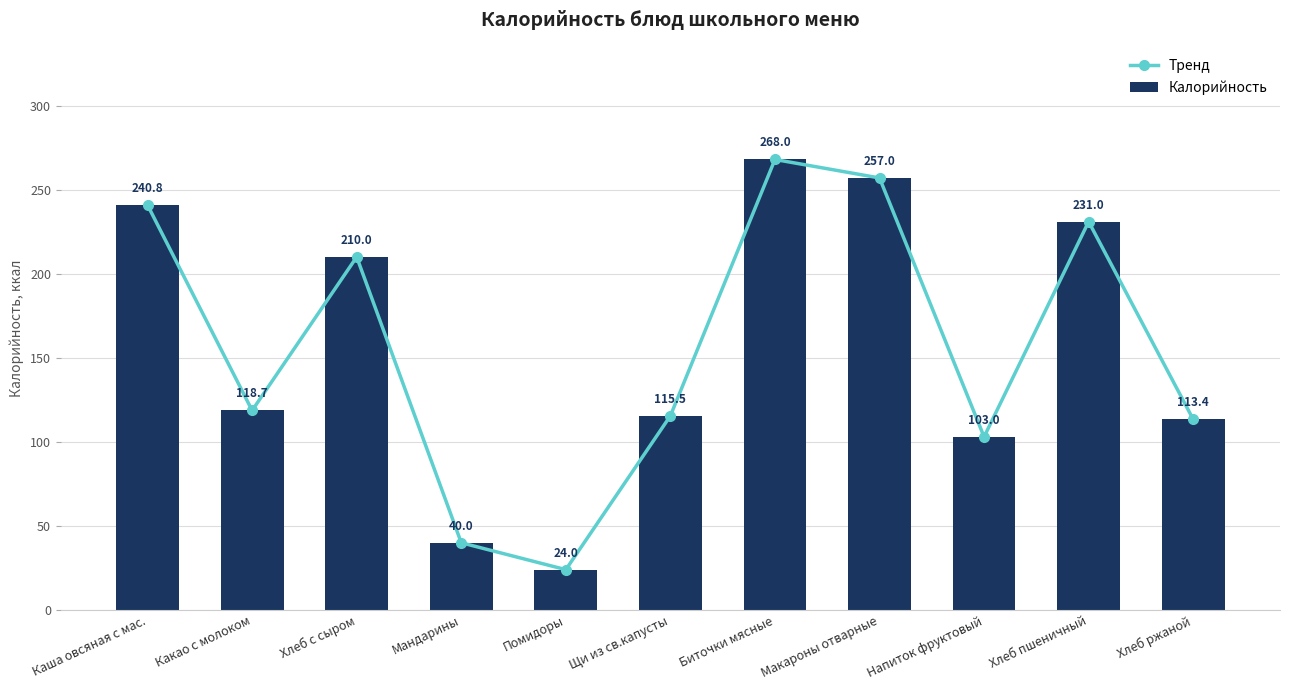

The value of Калорийность at Хлеб с сыром is 210.0. True or false?

True